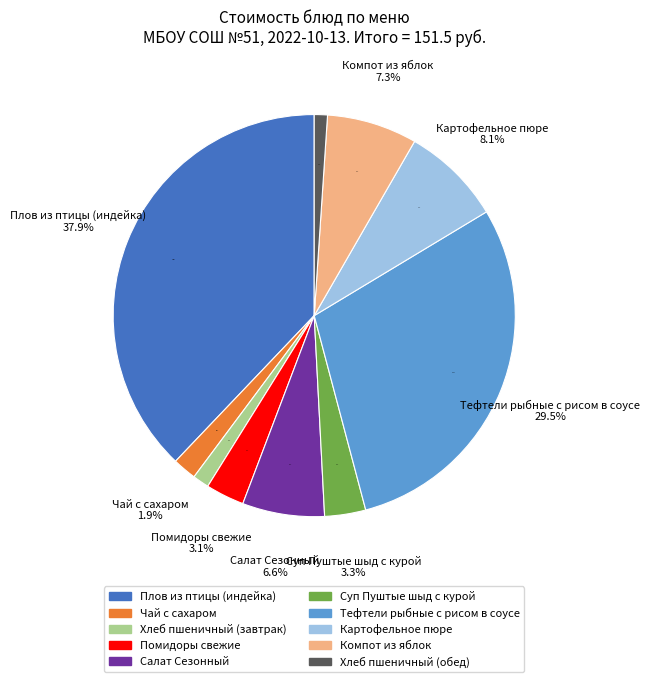

True or false: Хлеб пшеничный (обед) accounts for 1% of the total.

True